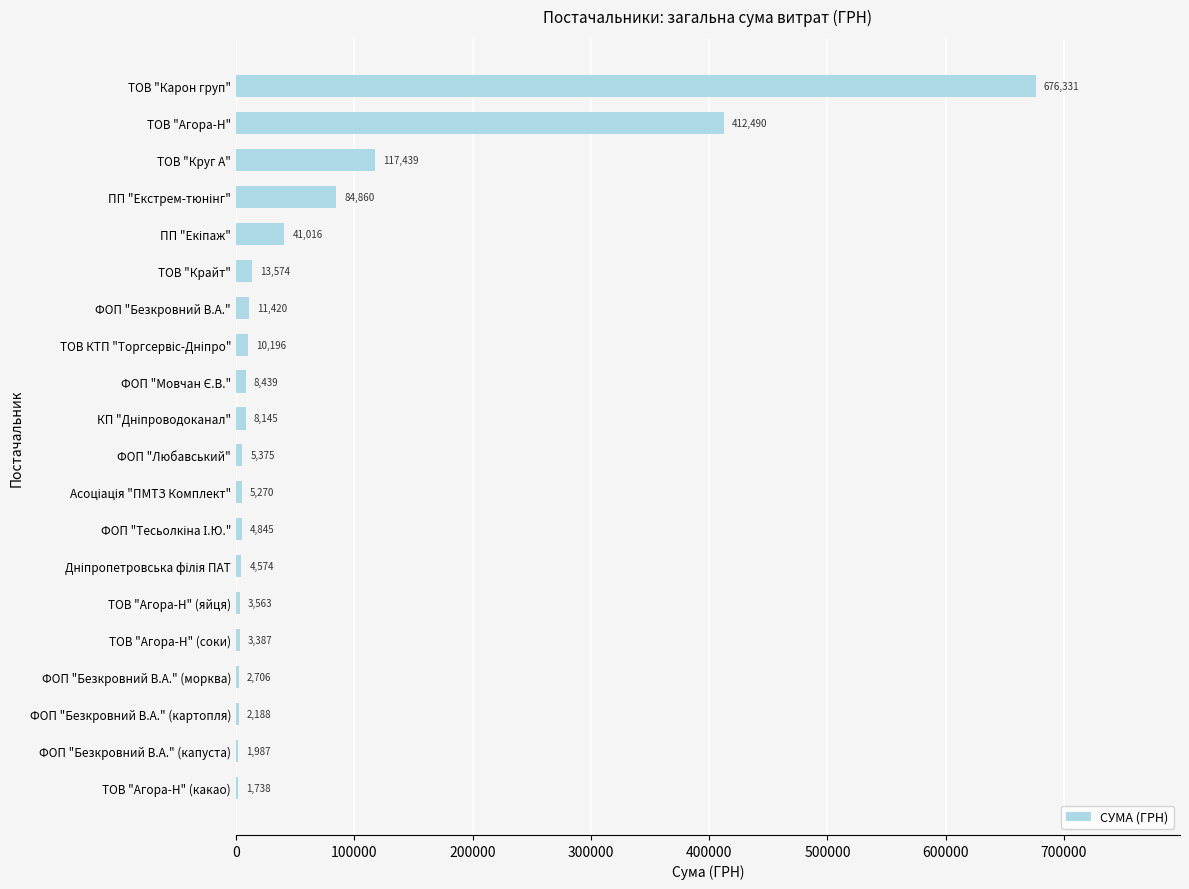

What is the ratio of the value at ТОВ "Агора-Н" to the value at ТОВ "Агора-Н" (какао)?

237.3